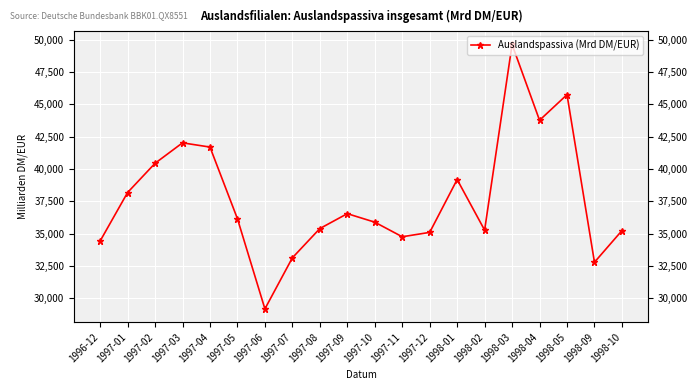

True or false: the data shows 42025 at 1997-03.

True